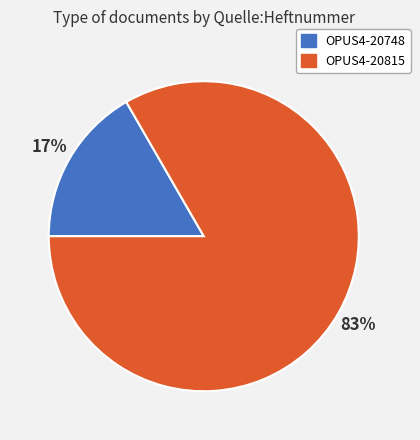

Between OPUS4-20815 and OPUS4-20748, which is larger?

OPUS4-20815